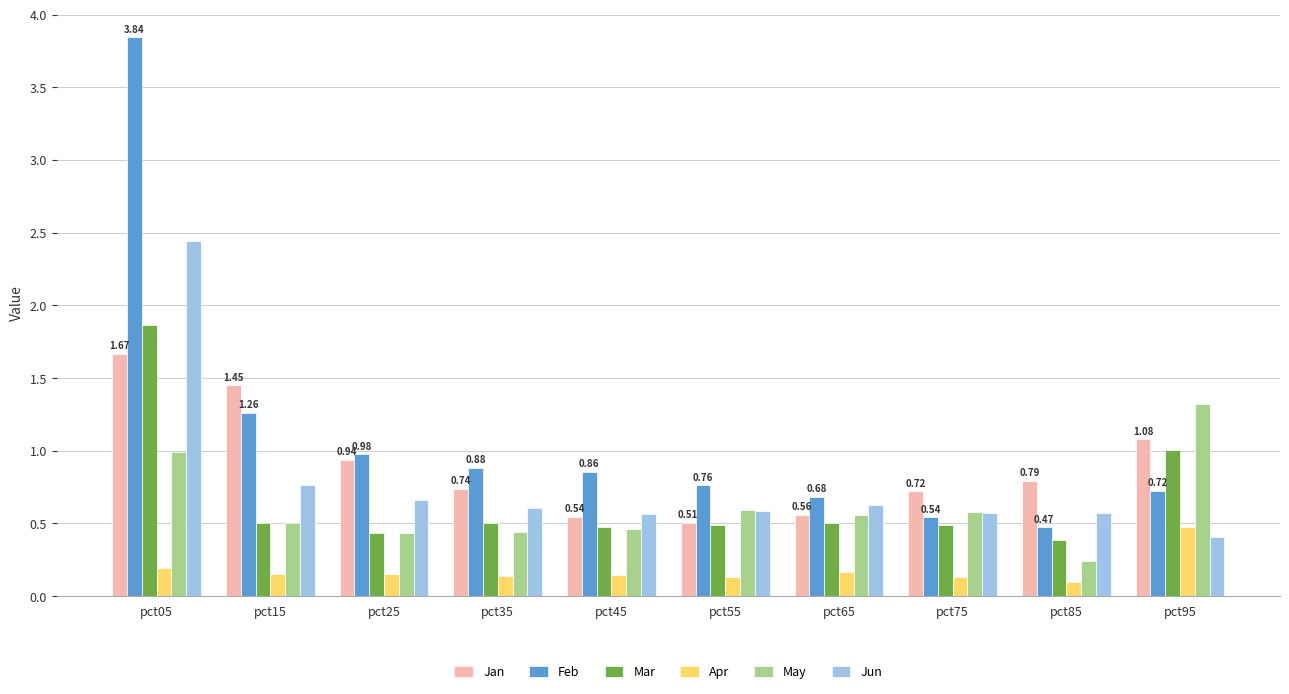

What is the difference between the maximum and second lowest values in the Jun series?

1.9